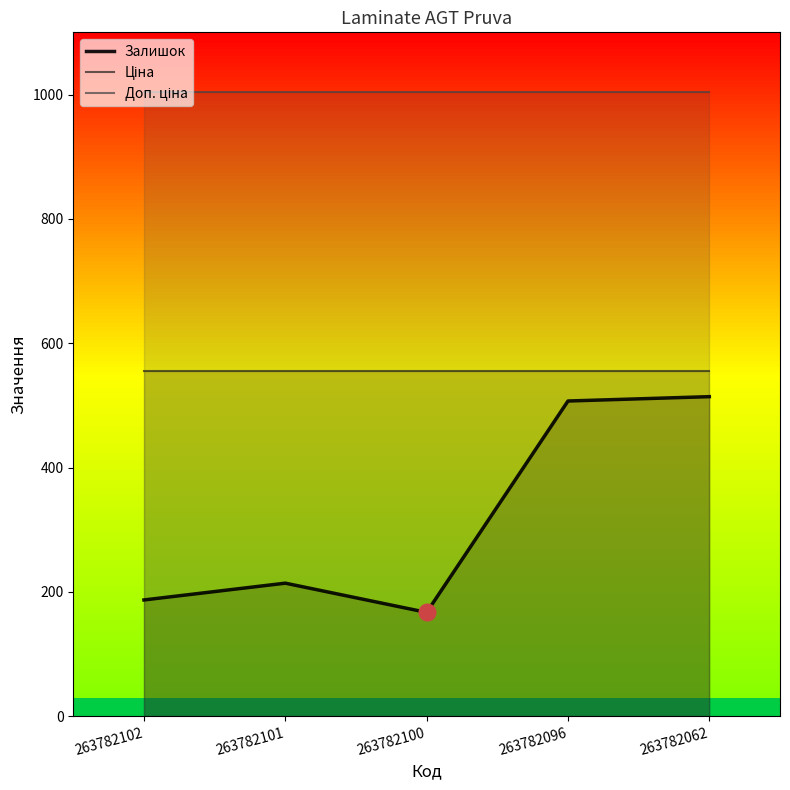

In Залишок, how many points are lower than both neighbors (excluding endpoints)?

1